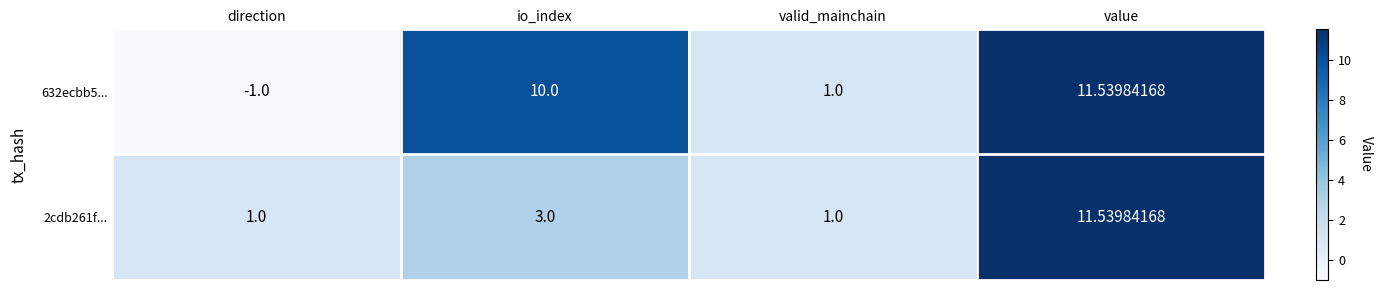

Which category has the highest value in the 632ecbb5... series?

value